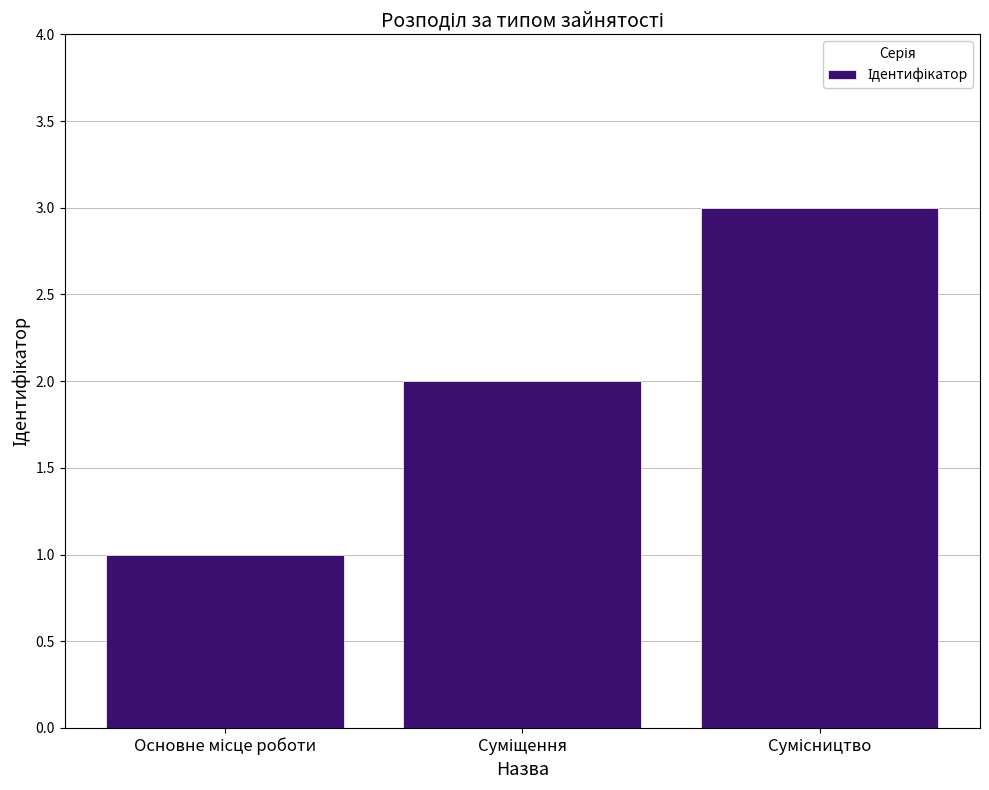

How many data points are less than 2?

1